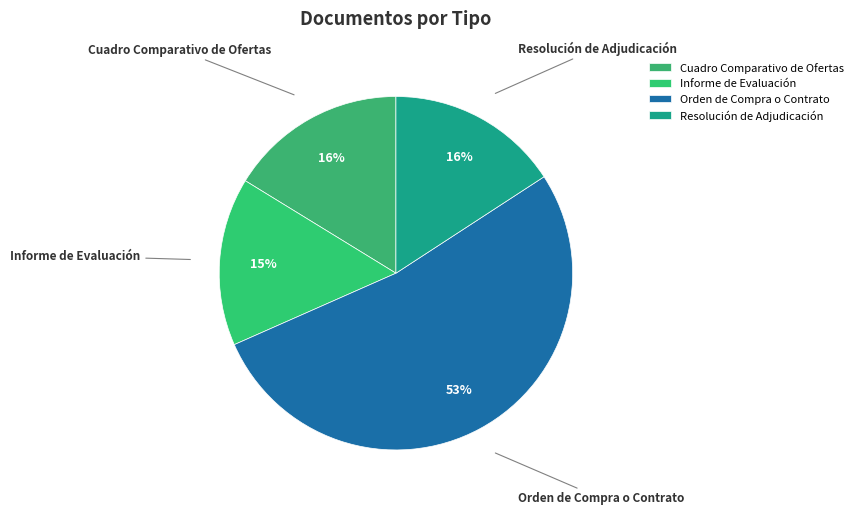

Do Cuadro Comparativo de Ofertas and Informe de Evaluación together represent more than half of the pie?

No